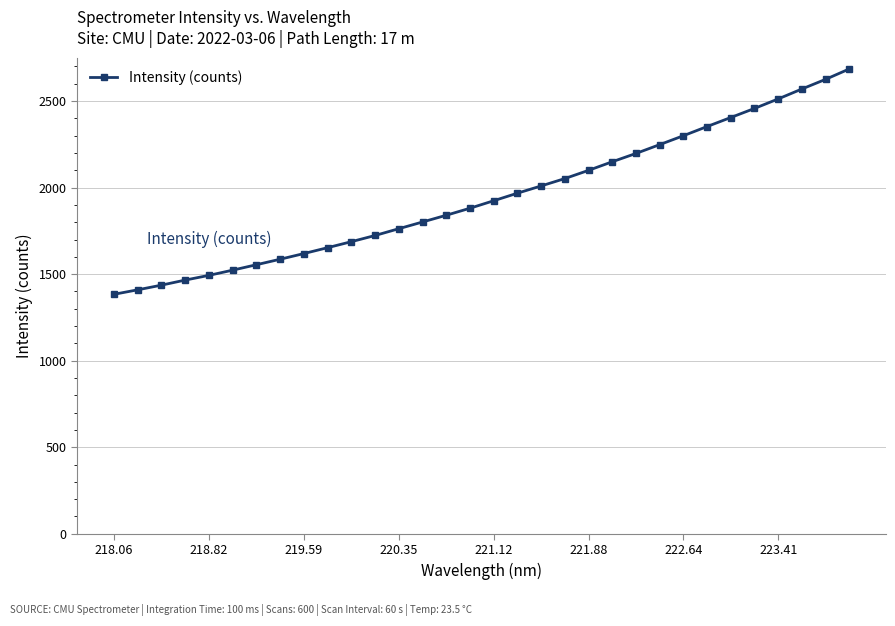

Reading left to right, what are all the values shown in this chart?

1383.6	1409.5	1436.4	1465.7	1492.9	1523.1	1554.4	1586.2	1618.9	1652.9	1687.6	1723.3	1762.5	1801.3	1840.2	1880.8	1924.0	1967.7	2009.5	2052.2	2099.6	2149.2	2197.2	2248.2	2299.6	2352.6	2404.9	2457.2	2512.2	2569.5	2625.3	2685.3